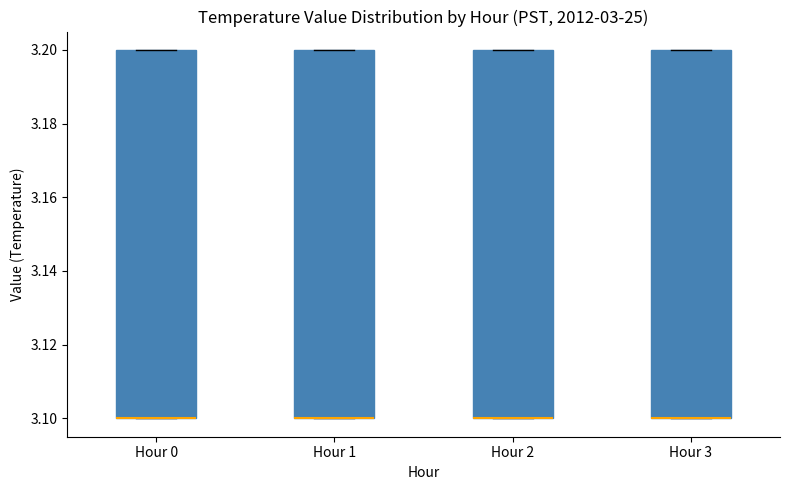

Reading left to right, transcribe this box plot: for each box, give where its median line is, the range the box spans, and where its two whiskers end, as read against the y-axis. The values are not printed on the chart, so give them approximately, as read against the axis.

Hour 0: median 3.1 (drawn on the box's lower edge), box 3.1 to 3.2, whiskers 3.1 to 3.2
Hour 1: median 3.1 (drawn on the box's lower edge), box 3.1 to 3.2, whiskers 3.1 to 3.2
Hour 2: median 3.1 (drawn on the box's lower edge), box 3.1 to 3.2, whiskers 3.1 to 3.2
Hour 3: median 3.1 (drawn on the box's lower edge), box 3.1 to 3.2, whiskers 3.1 to 3.2